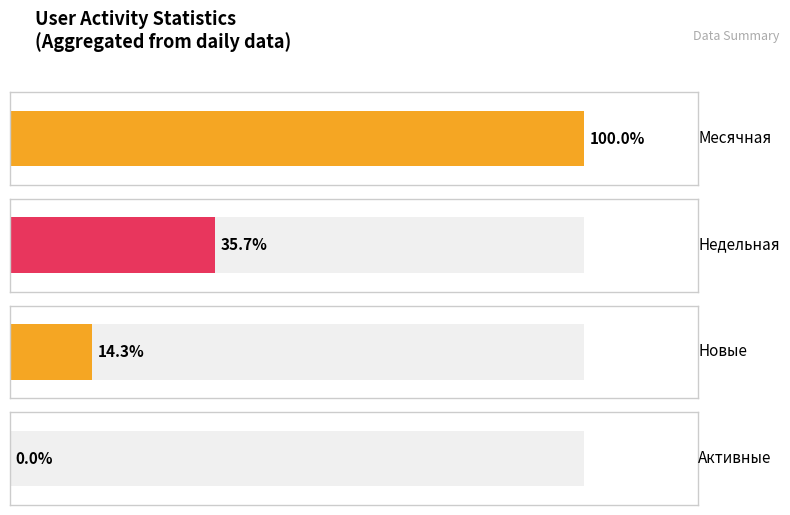

Are the bars horizontal?

Yes